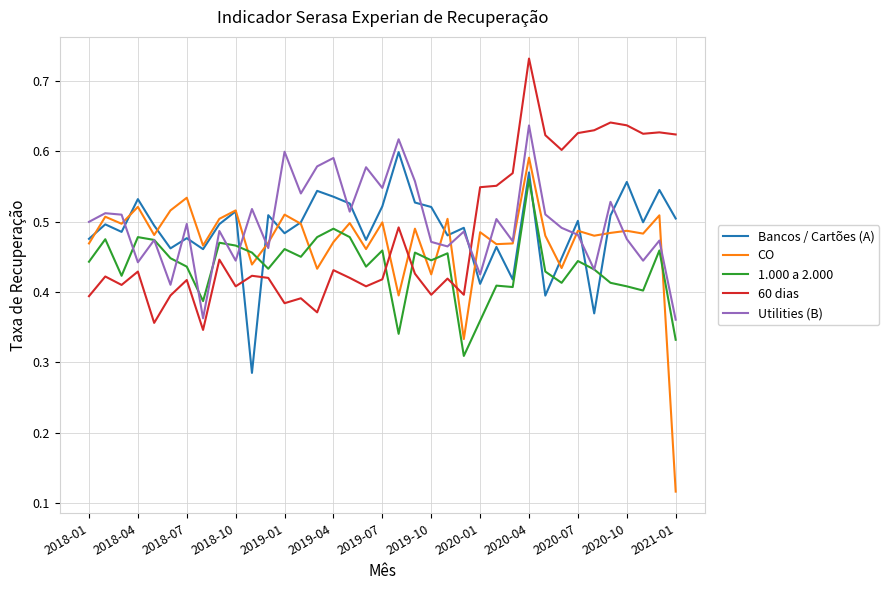

Which series has the largest range (max minus min)?

CO